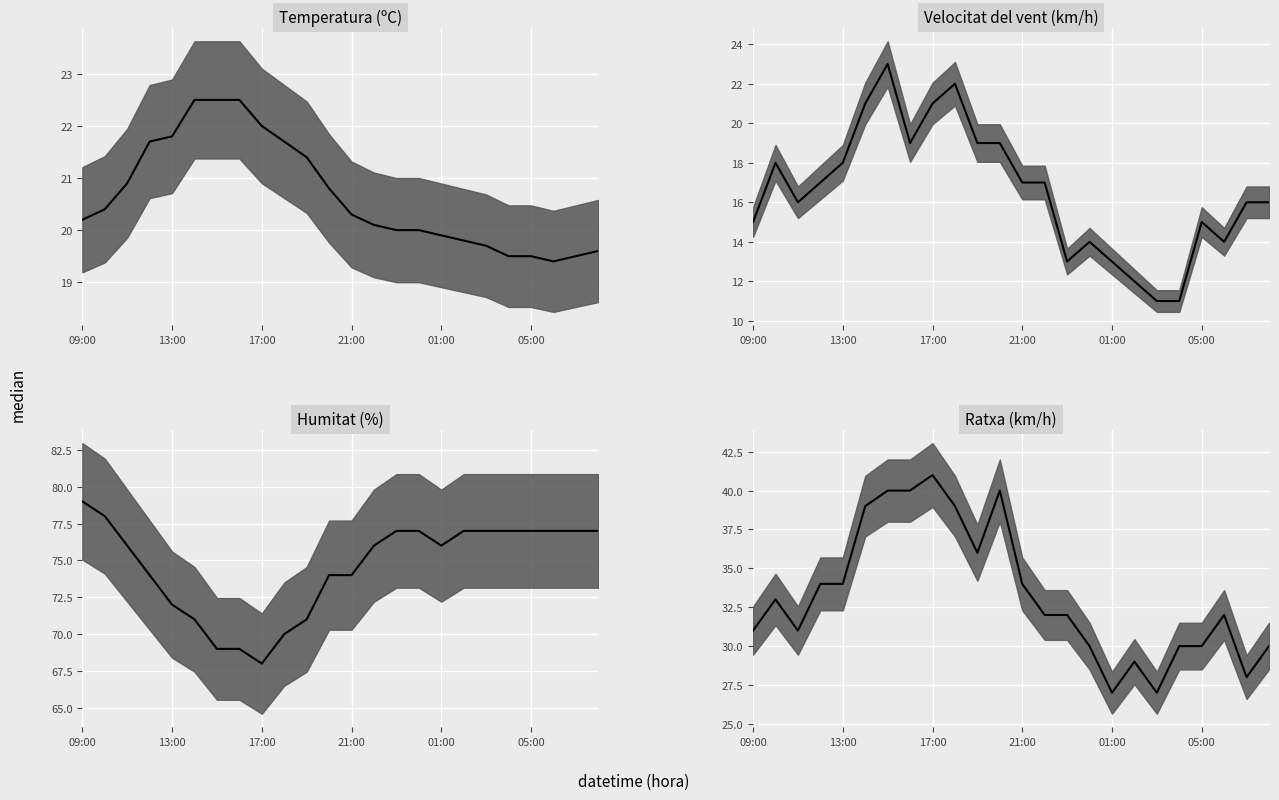

The Humitat series shows 68.0 at 17:00. True or false?

True